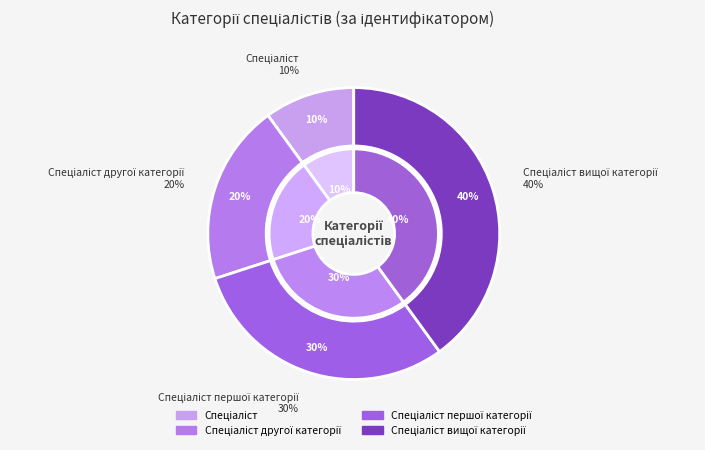

Is there any slice that represents more than half of the pie?

No